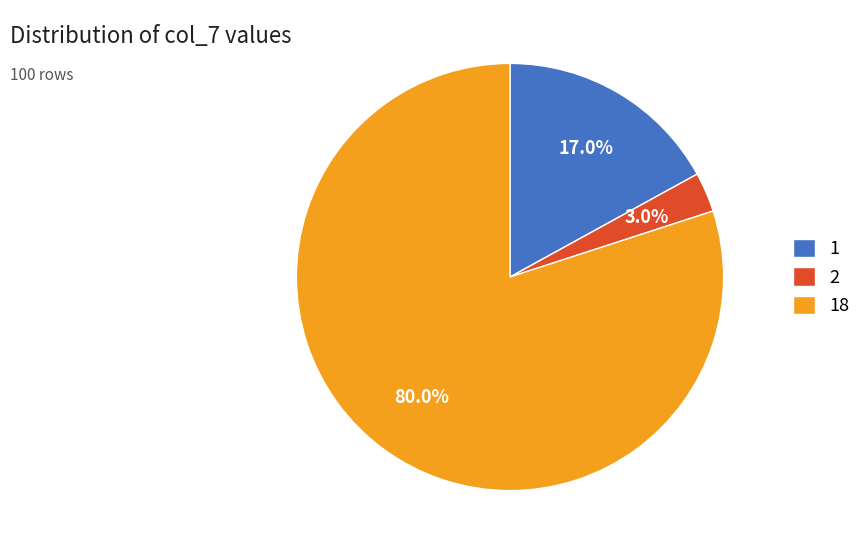

How many slices are in this pie chart?

3